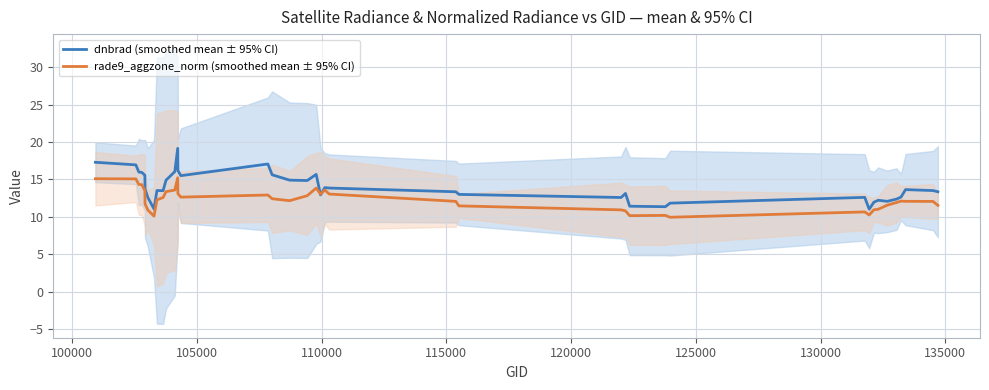

Reading left to right, transcribe all the data shown in this chart.

dnbrad (smoothed mean ± 95% CI): 17.3	16.9	16.0	15.9	15.5	13.7	12.6	11.0	13.5	13.5	14.9	16.0	19.1	16.2	15.5	17.1	15.6	14.9	14.8	15.7	12.9	13.9	13.8	13.3	13.0	12.6	13.1	11.4	11.3	11.8	12.6	11.0	11.9	12.2	12.1	12.4	12.6	13.6	13.5	13.3
rade9_aggzone_norm (smoothed mean ± 95% CI): 15.1	15.1	14.3	14.3	13.5	11.7	10.9	10.1	12.3	12.6	13.4	13.6	15.2	13.1	12.6	12.9	12.4	12.1	12.8	13.8	13.0	13.6	13.0	12.1	11.5	10.9	10.8	10.1	10.2	9.9	10.6	10.2	10.9	11.0	11.5	11.9	12.1	12.1	12.1	11.5